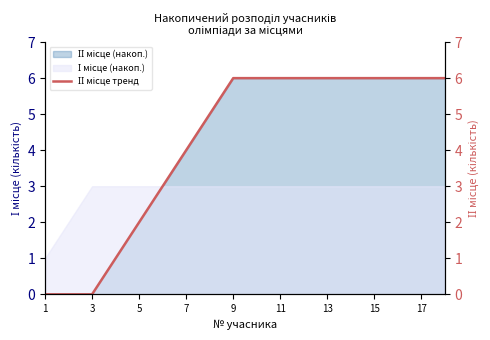

How many lines are shown in the chart?

1